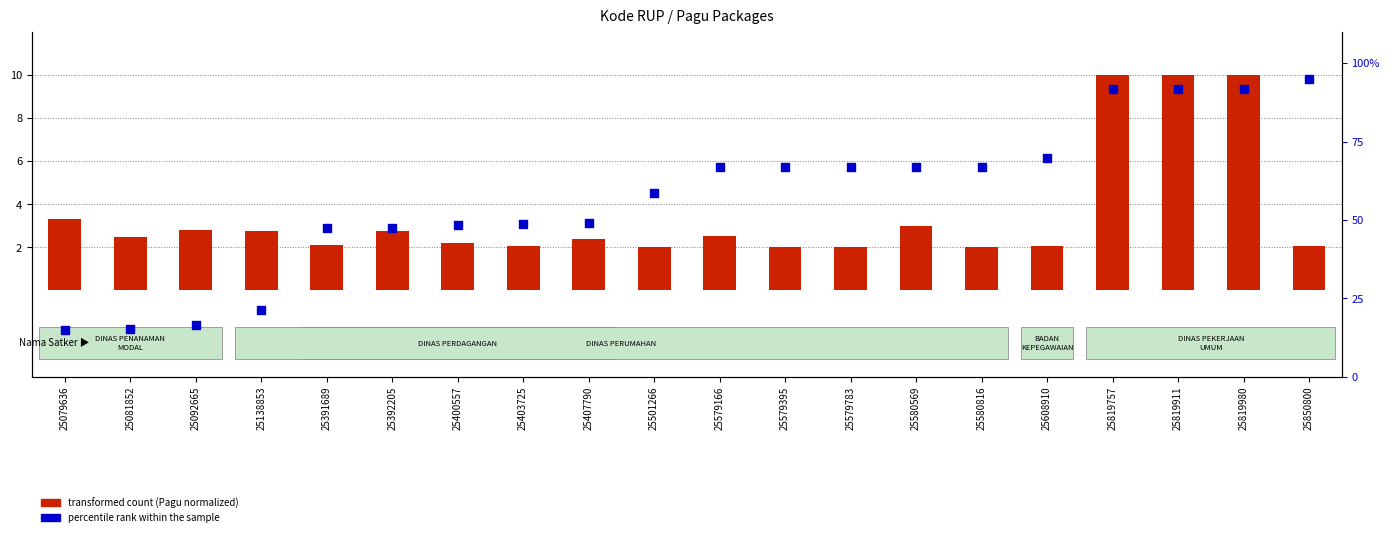

Which series has the largest total across all categories?

percentile rank within the sample